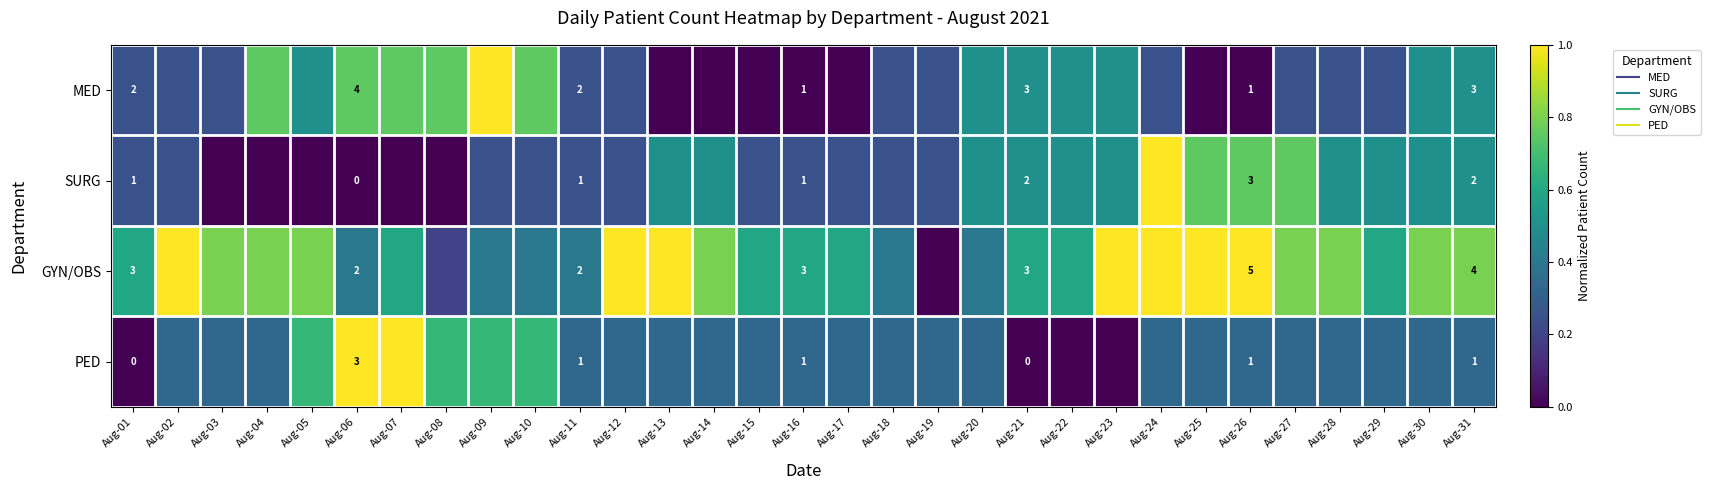

True or false: SURG has a value of 0.0 at Aug-07.

True